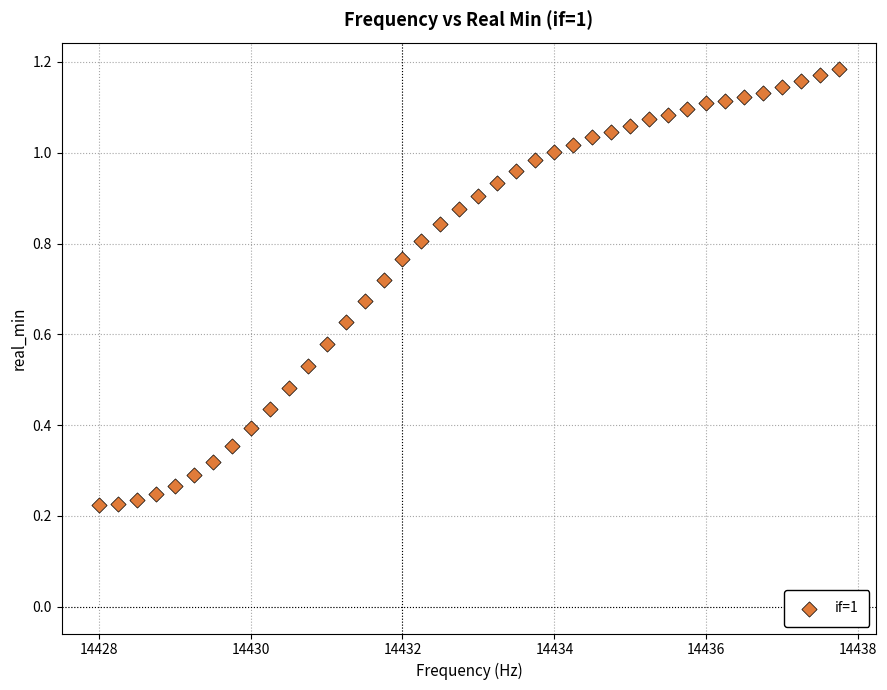

Count the number of points in this scatter plot.

40